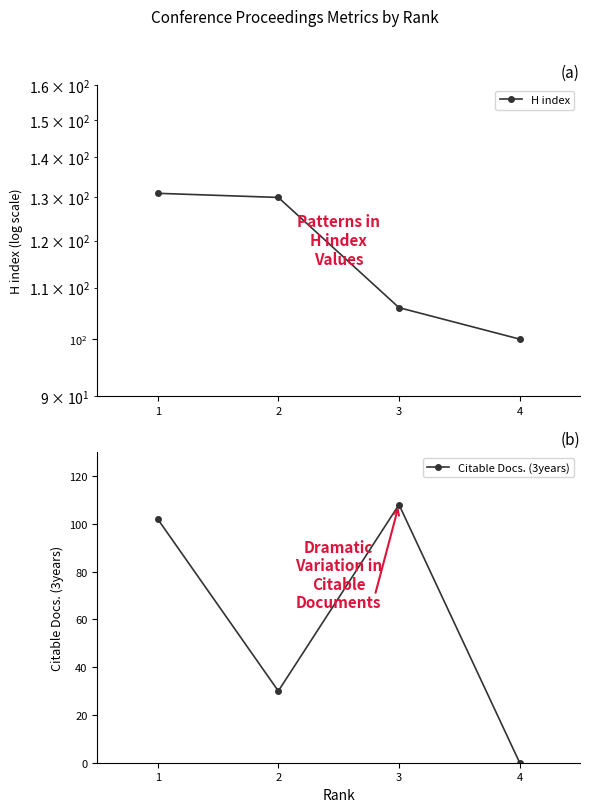

What are all the series names shown in the legend?

H index, Citable Docs. (3years)